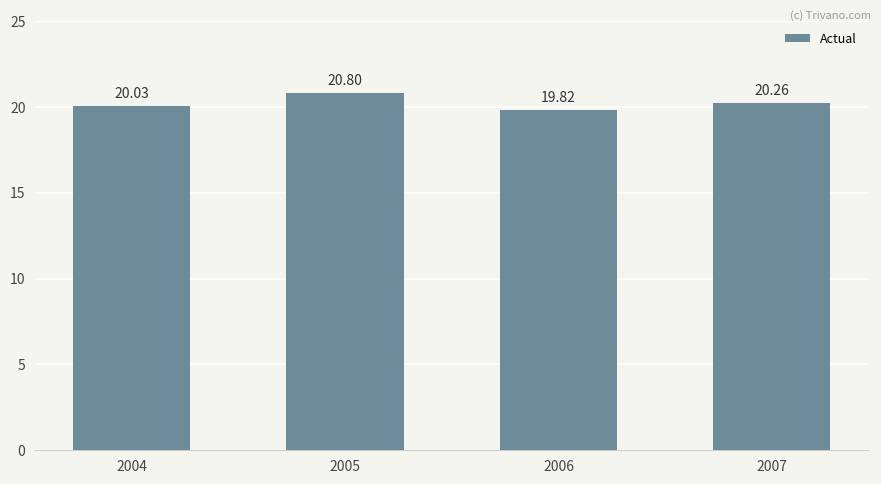

What is the change in value from 2004 to 2005?

+0.8